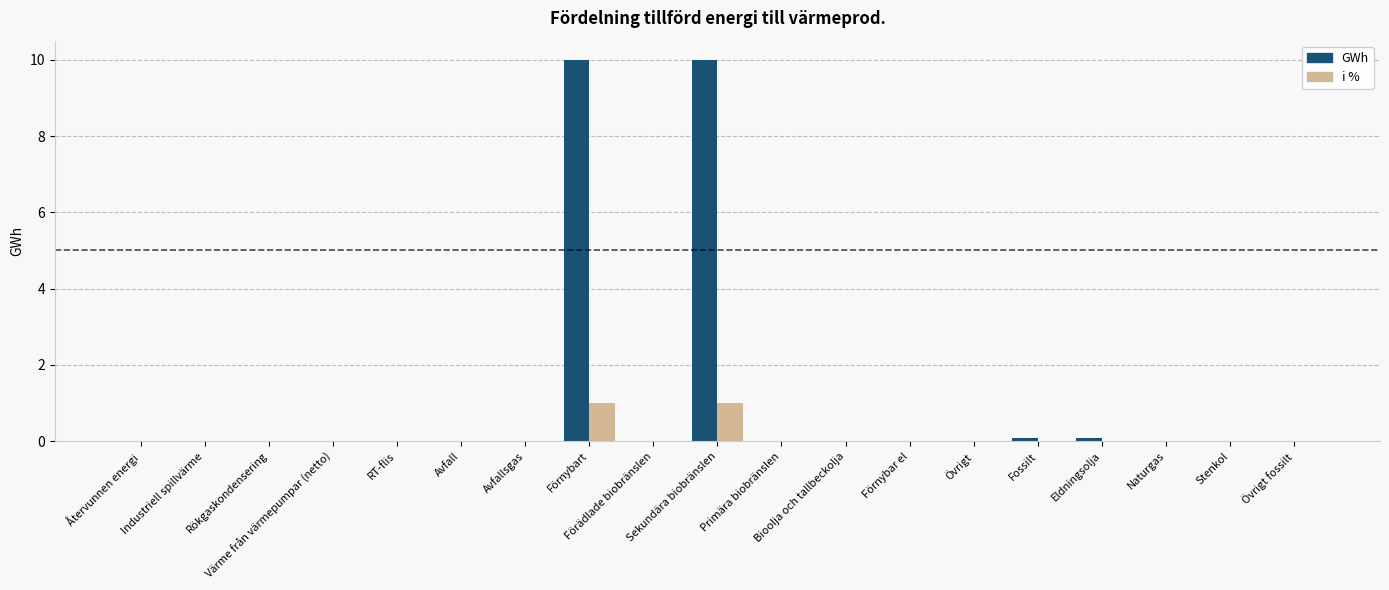

What is the greatest value displayed?

10.0